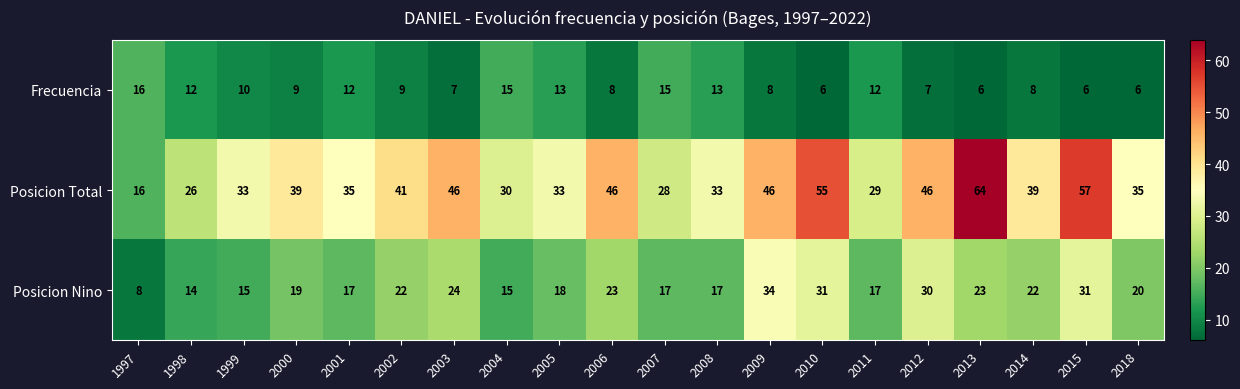

How many data points does each series have?

20